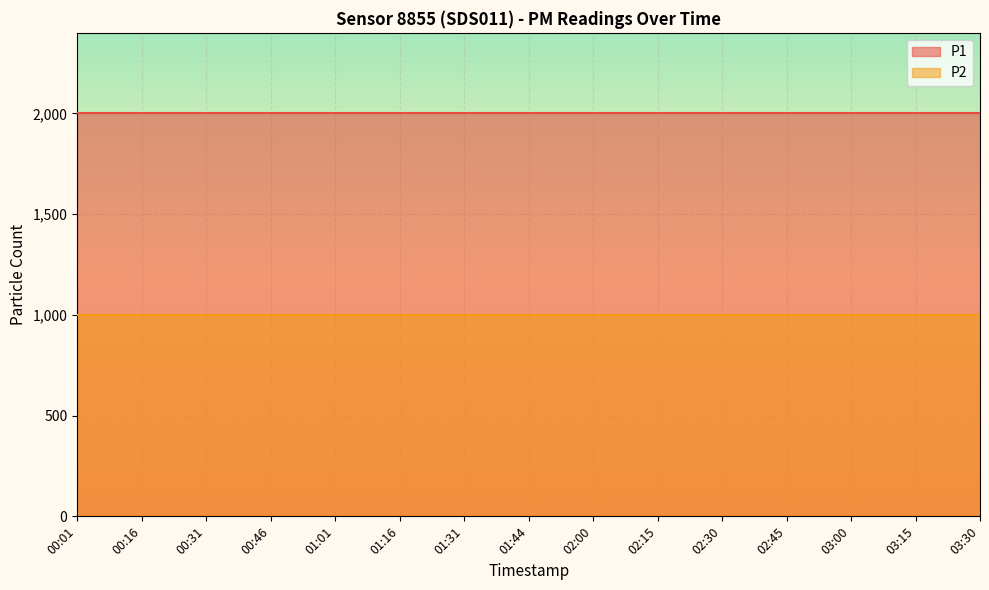

True or false: P1 and P2 intersect in this chart.

False